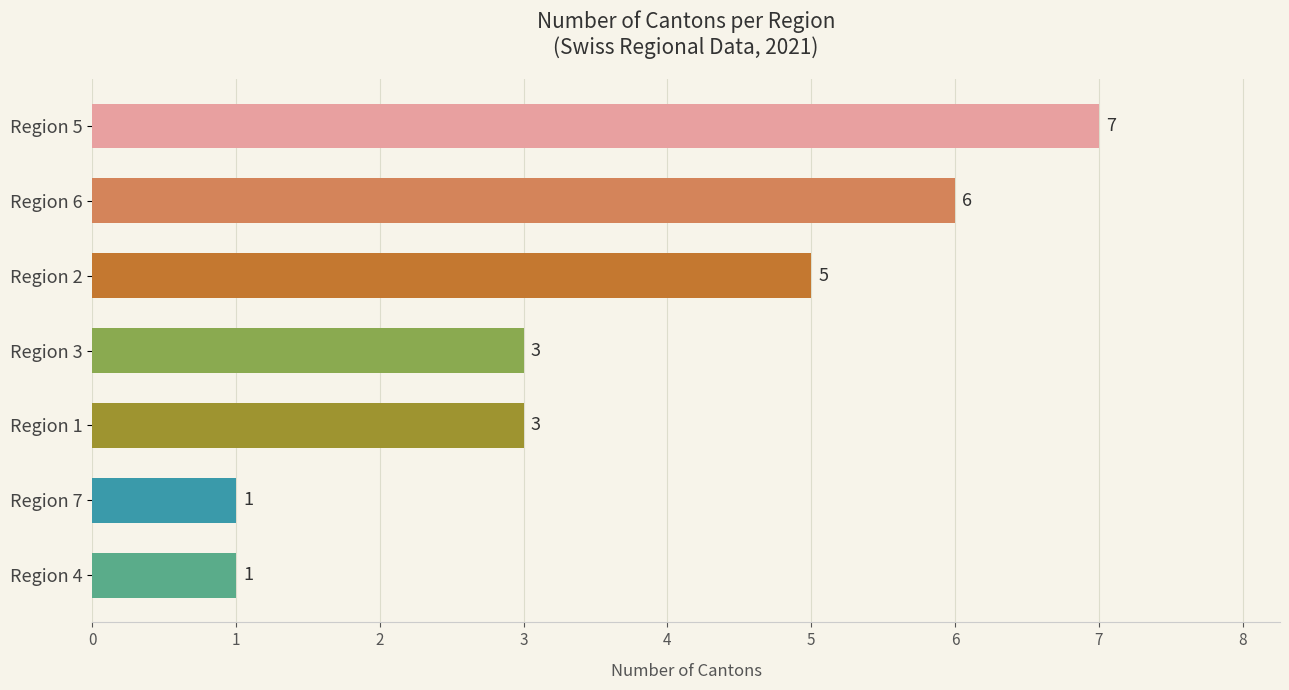

What value does the data have at Region 2?

5